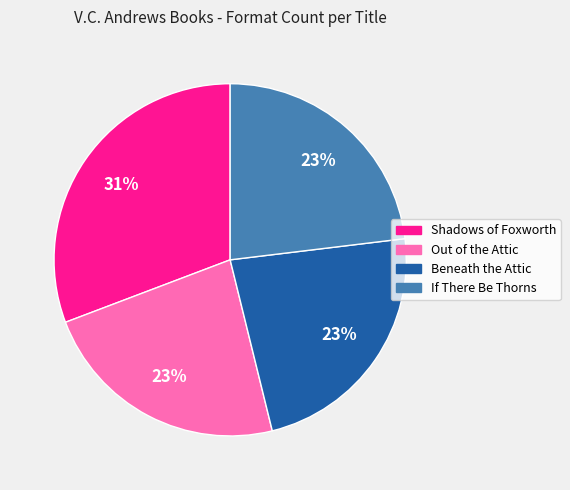

What is the largest slice in the pie chart?

Shadows of Foxworth